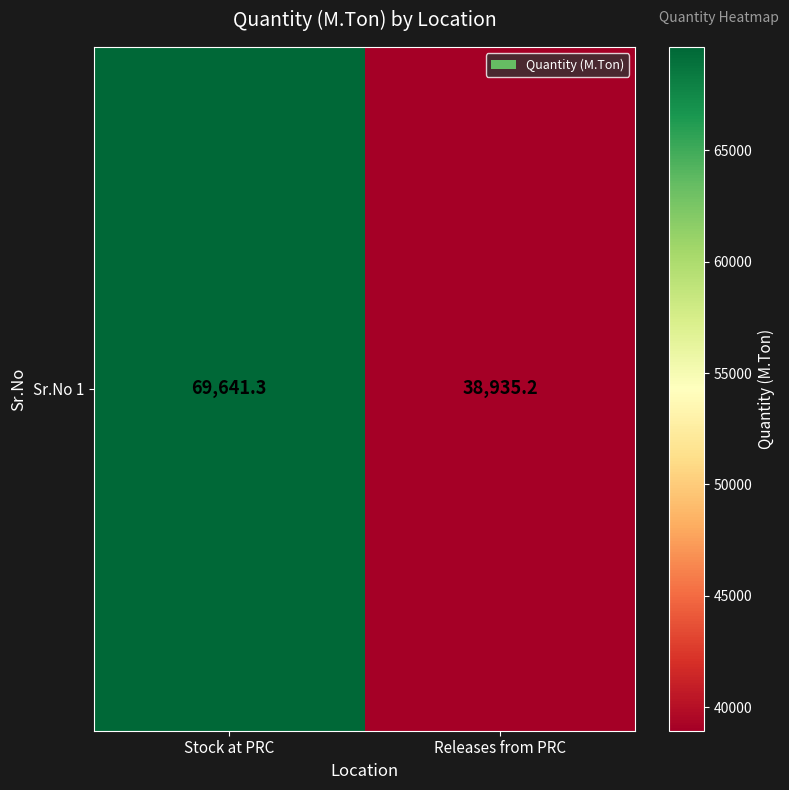

At which category does the chart reach its minimum across all series?

Releases from PRC